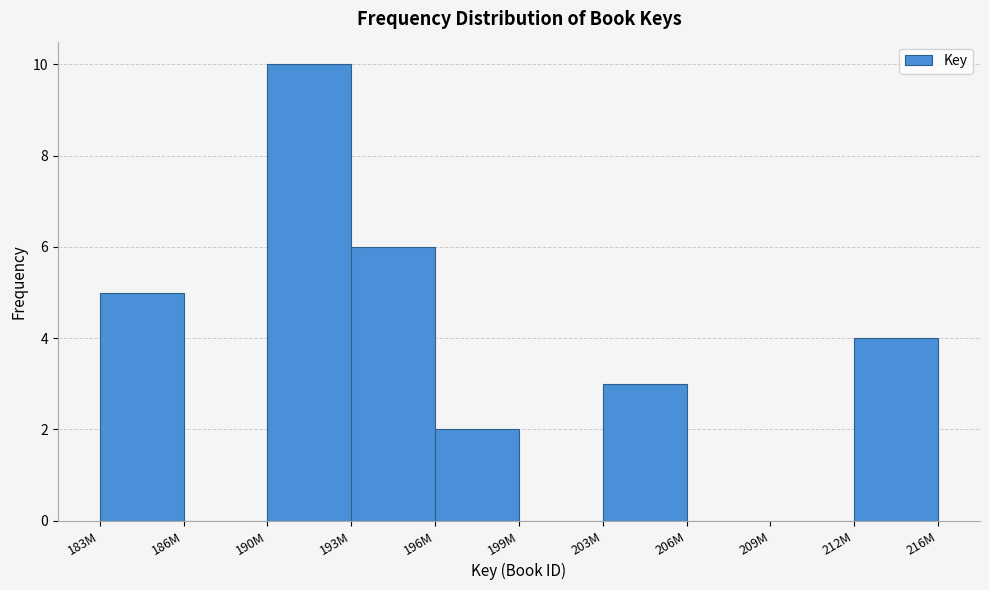

Reading right to left, list all the values displayed in this chart.

212M=4	209M=0	206M=0	203M=3	199M=0	196M=2	193M=6	190M=10	186M=0	183M=5